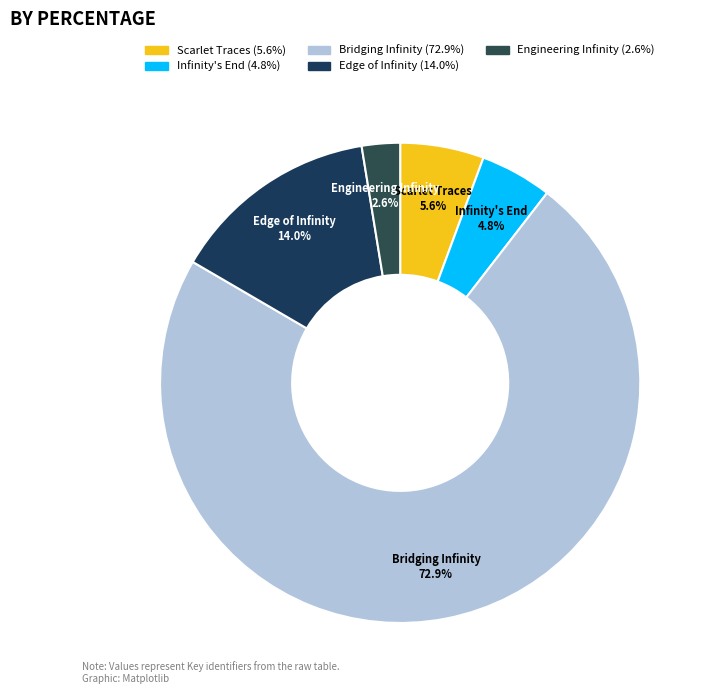

How many segments does this pie chart have?

5